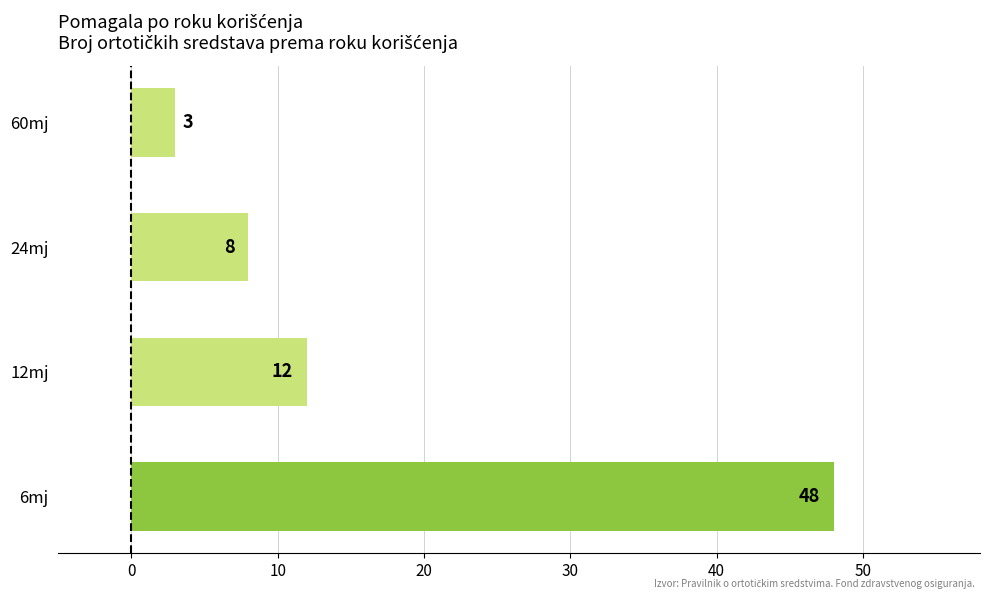

What is the sum of all values?

71